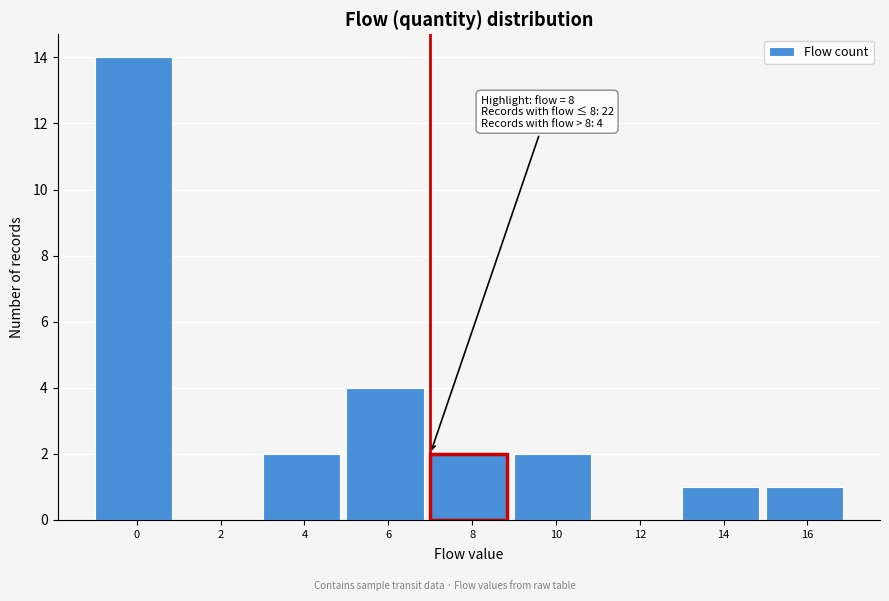

Reading left to right, transcribe all the data shown in this chart.

0=14	2=0	4=2	6=4	8=2	10=2	12=0	14=1	16=1